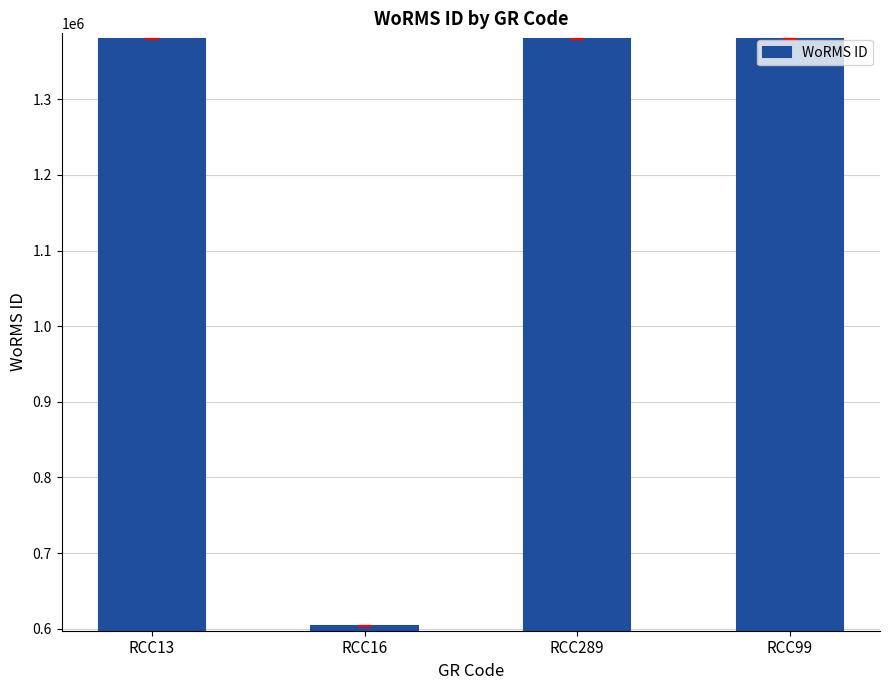

The chart shows a value of 1380402 at RCC13. True or false?

True